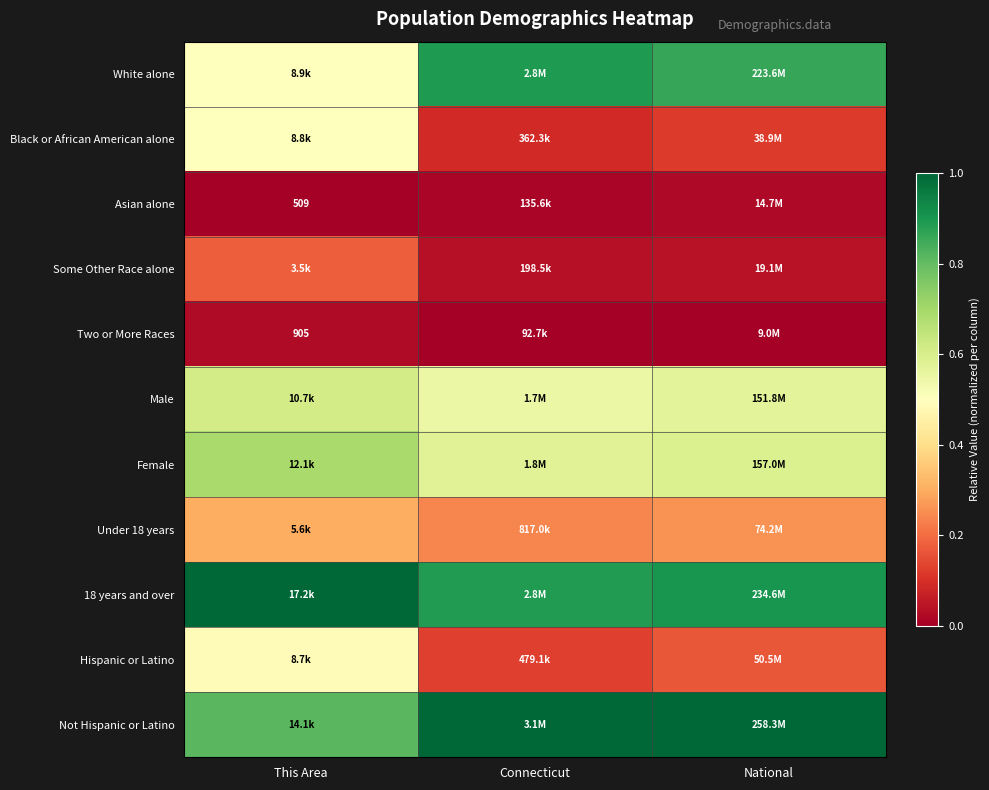

How many Male values are between 0 and 1?

3